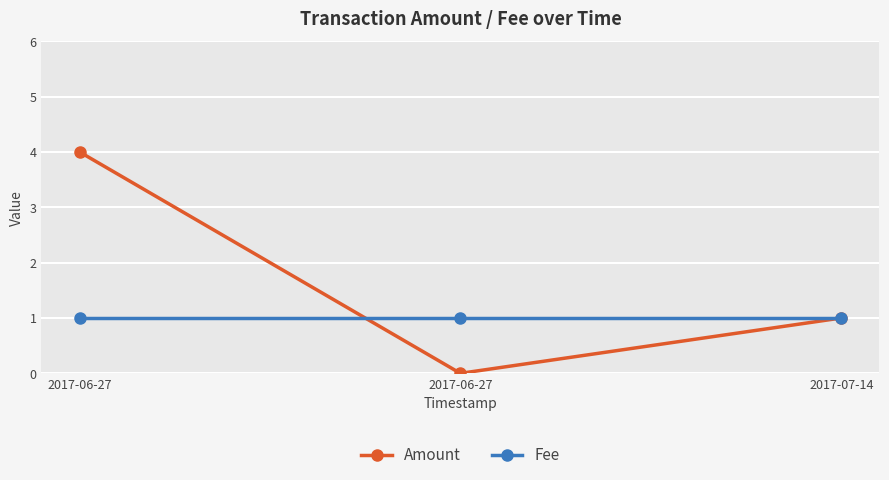

How many distinct data groups are displayed?

2